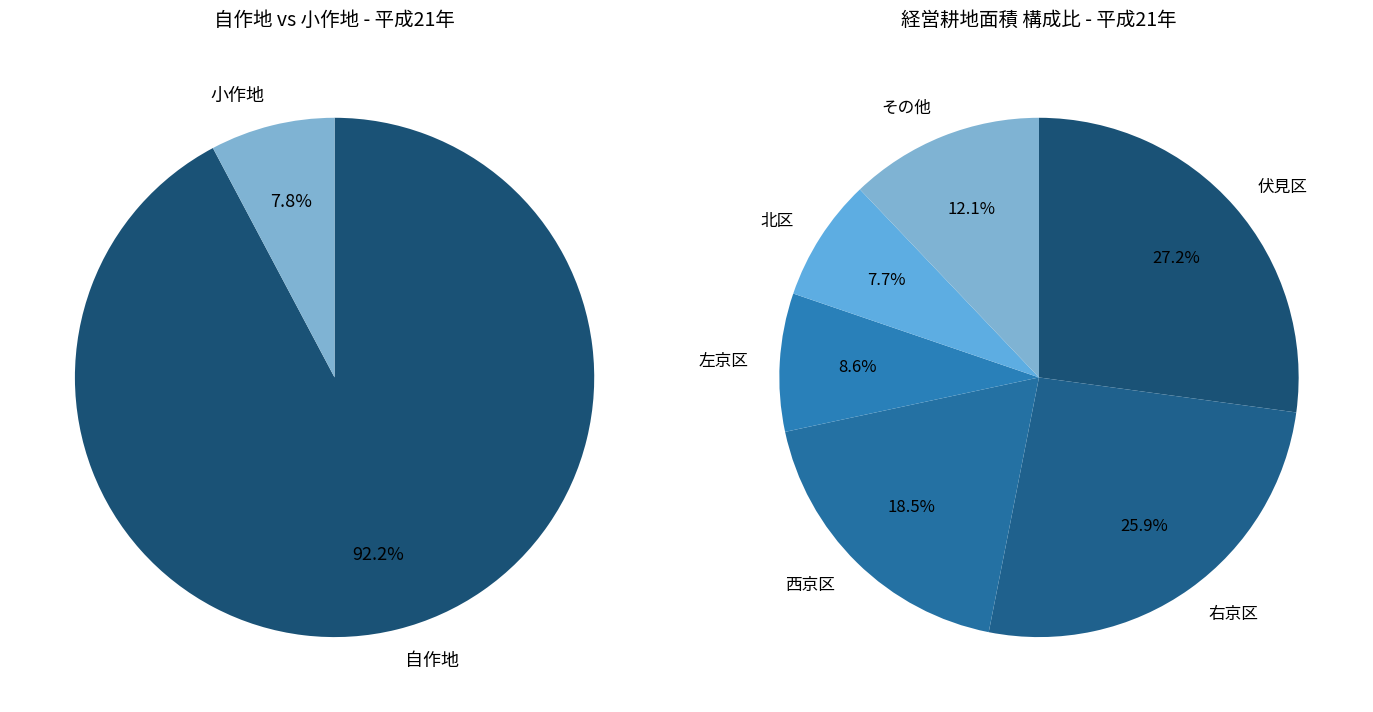

Is the sum of 山科区 and 下京区 greater than half?

No